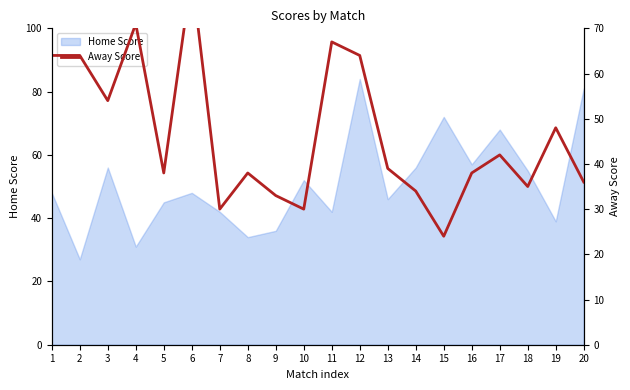

What is the value of the 5th point from the left?

38